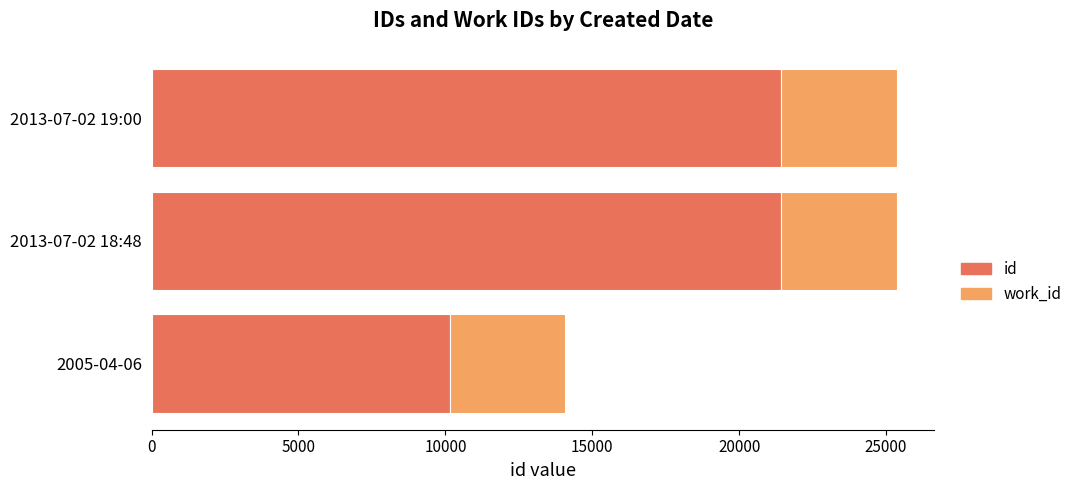

What is the total value across all series at 2005-04-06?

14076